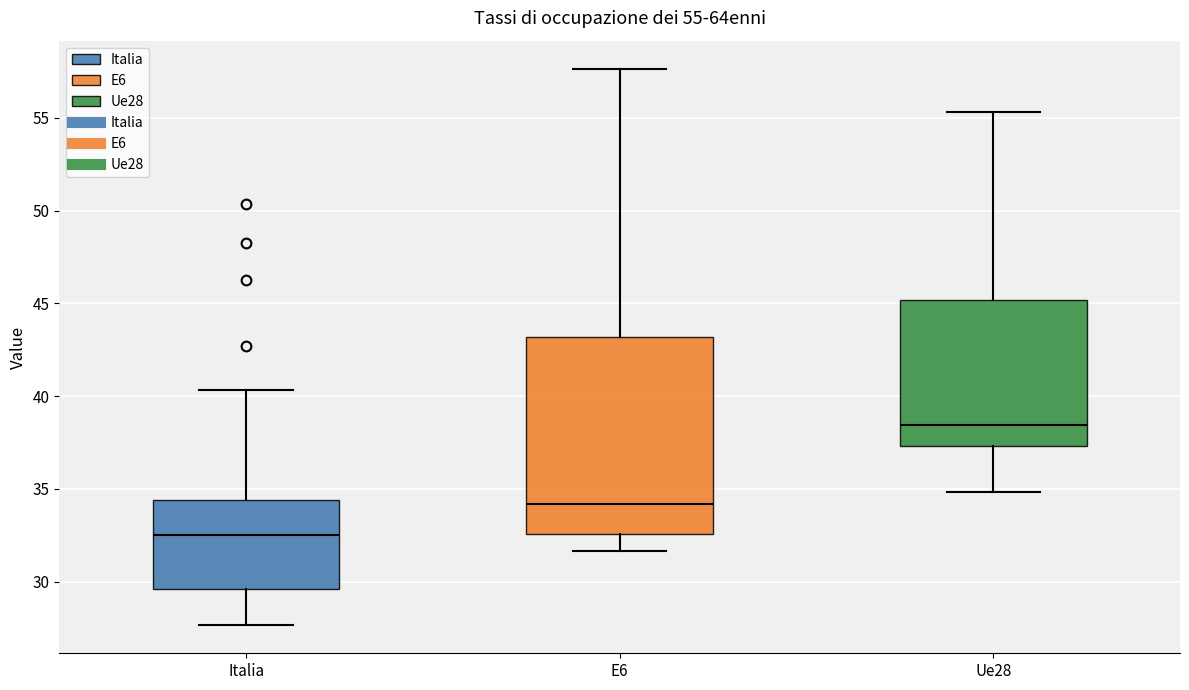

Comparing the boxes themselves (not the whiskers), which one is the tallest?

E6